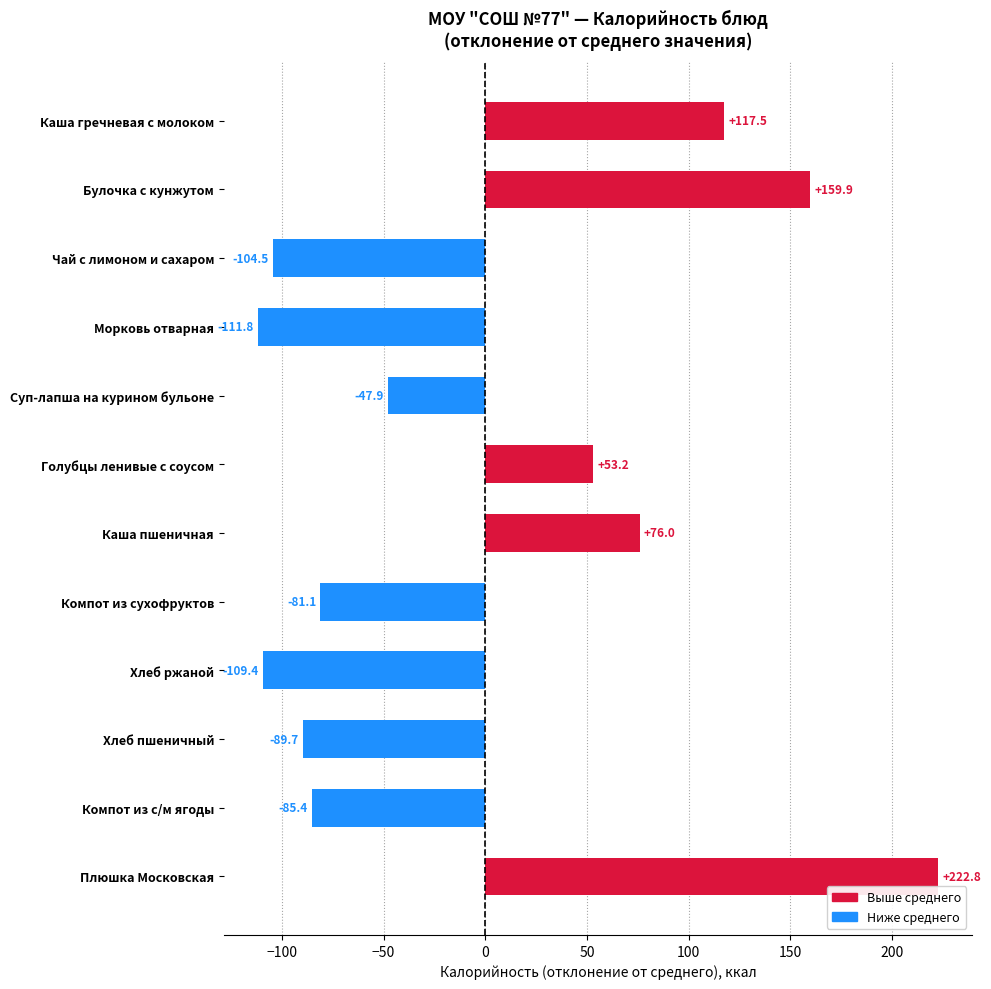

What is the value of the 12th bar from the top?

222.8